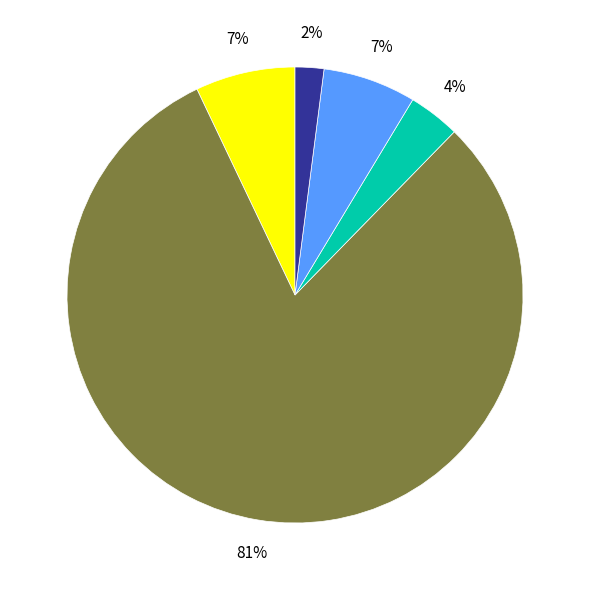

To the nearest percent, what is the average slice percentage?

20%